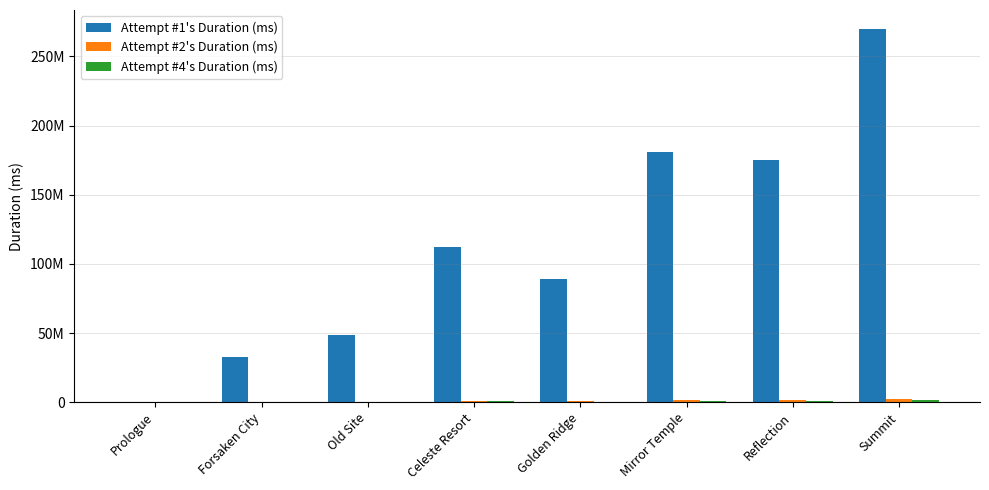

What is the minimum value for Attempt #1's Duration (ms)?

30000